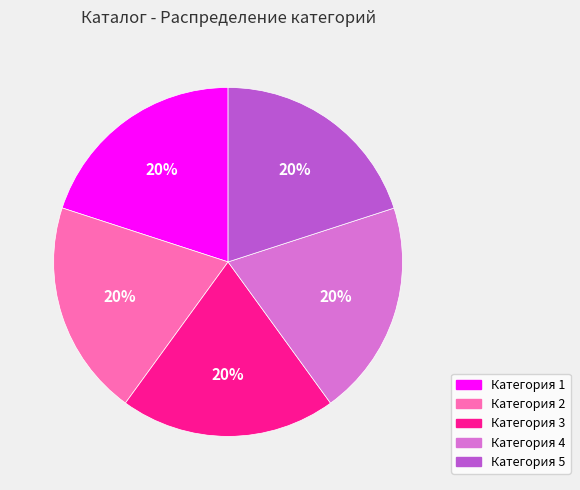

How many slices are in this pie chart?

5